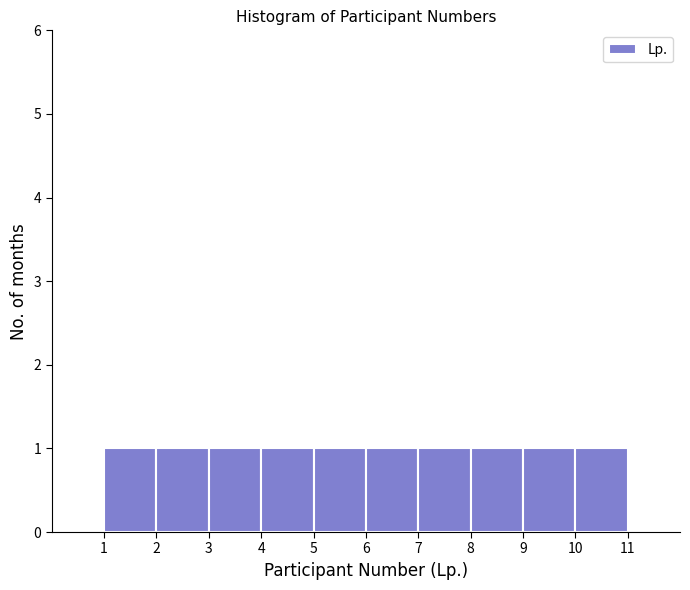

Reading left to right, transcribe this chart: for each bar, give the range it covers on the x-axis and its height. The values are not printed on the chart, so give them approximately, as read against the axis.

1 to 2: 1
2 to 3: 1
3 to 4: 1
4 to 5: 1
5 to 6: 1
6 to 7: 1
7 to 8: 1
8 to 9: 1
9 to 10: 1
10 to 11: 1